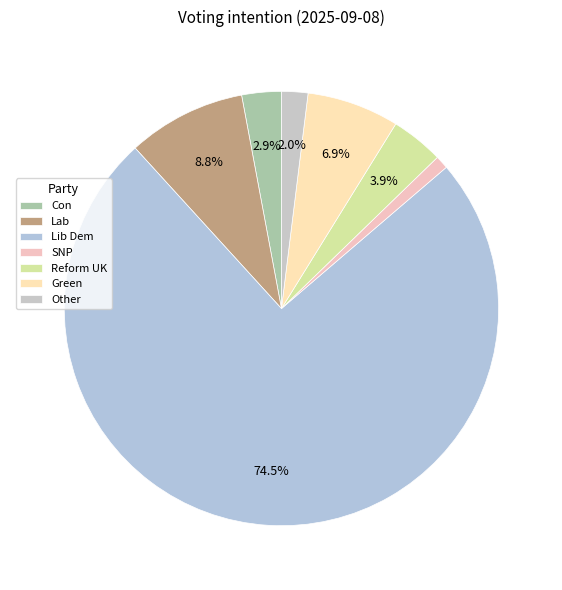

To the nearest percent, what is the difference between the largest and smallest slice percentages?

74%